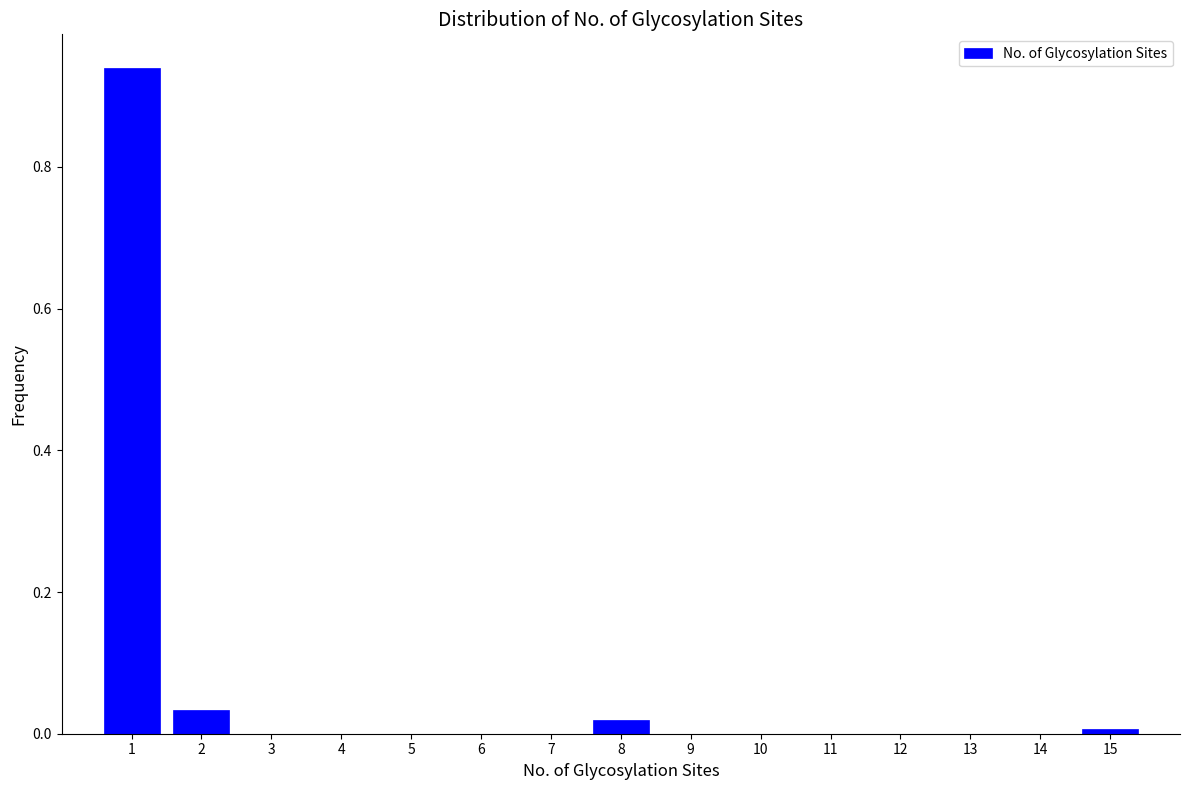

Reading left to right, transcribe this chart: for each bar, give the range it covers on the x-axis and its height. The values are not printed on the chart, so give them approximately, as read against the axis.

0.5 to 1.5: 0.94
1.5 to 2.5: 0.04
2.5 to 3.5: 0
3.5 to 4.5: 0
4.5 to 5.5: 0
5.5 to 6.5: 0
6.5 to 7.5: 0
7.5 to 8.5: 0.02
8.5 to 9.5: 0
9.5 to 10.5: 0
10.5 to 11.5: 0
11.5 to 12.5: 0
12.5 to 13.5: 0
13.5 to 14.5: 0
14.5 to 15.5: under 0.02